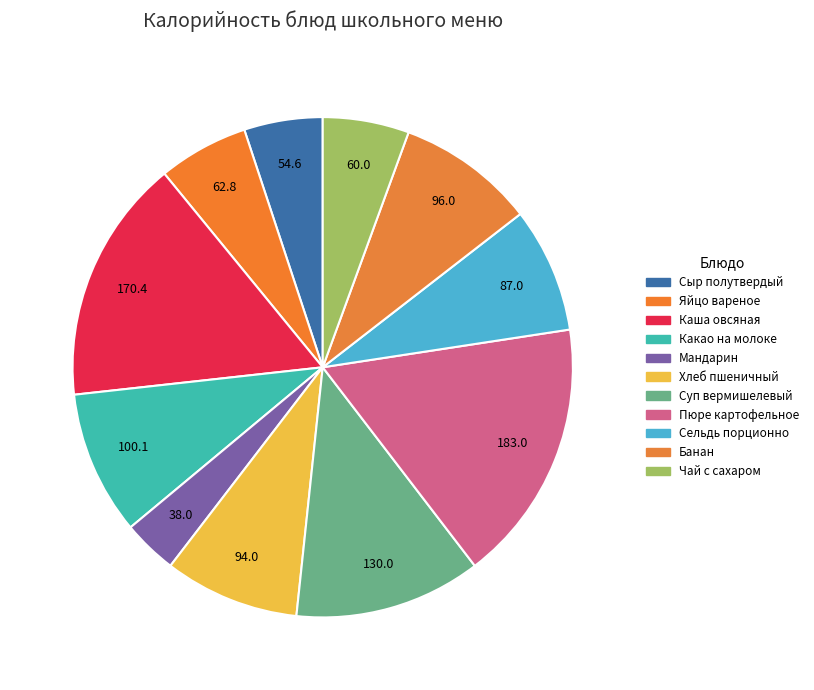

Is it true that Каша овсяная is 16% of the pie?

True